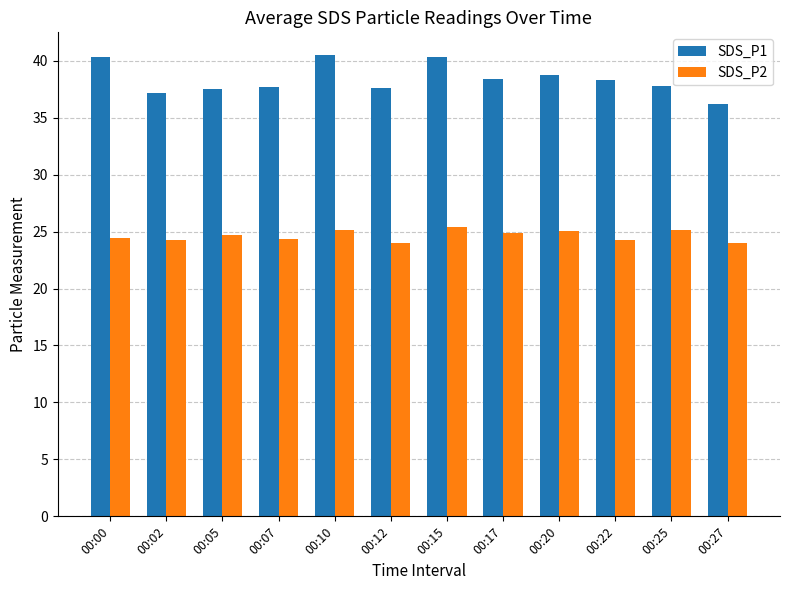

Does the chart contain any negative values?

No